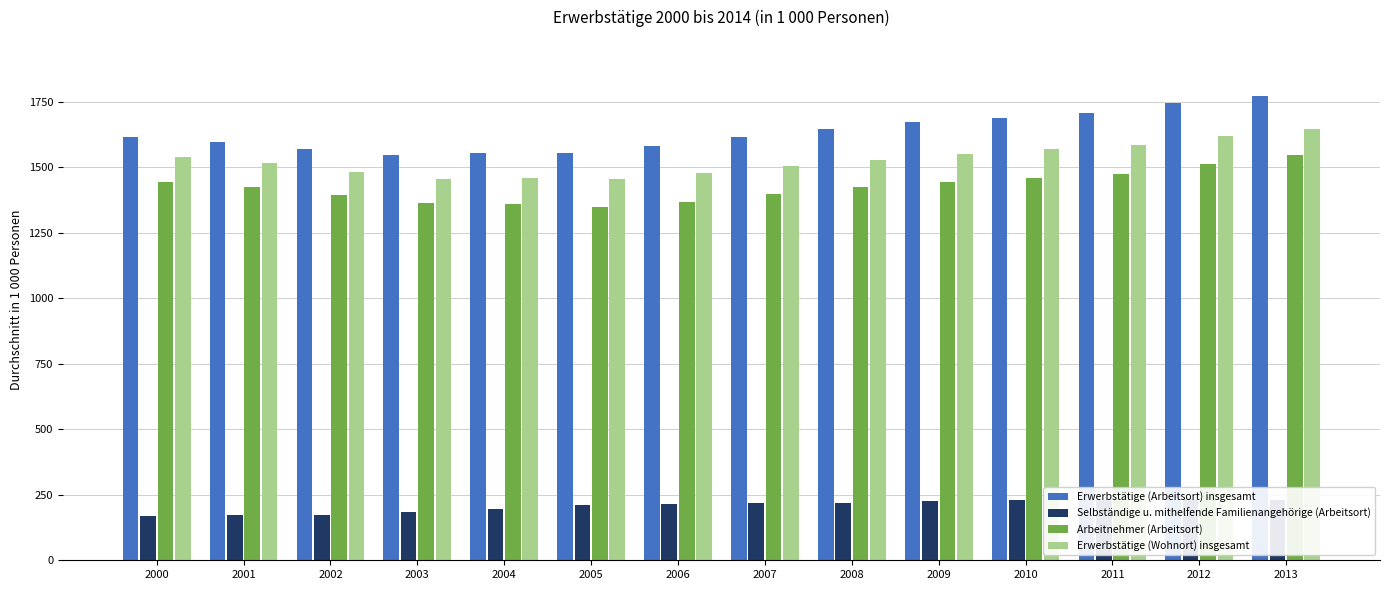

How many data points in Erwerbstätige (Arbeitsort) insgesamt are less than 1616?

7